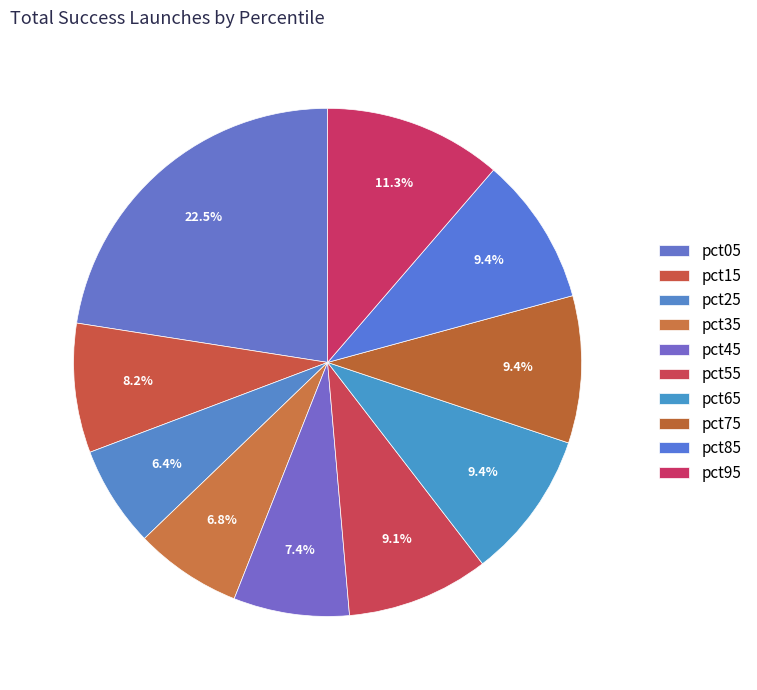

Count the number of slices in the pie.

10